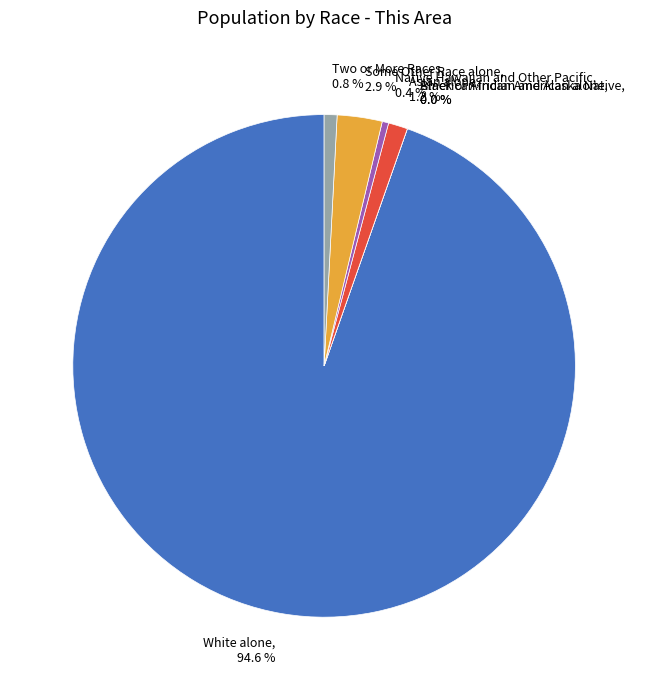

To the nearest percent, what is the difference between the largest and smallest slice percentages?

95%